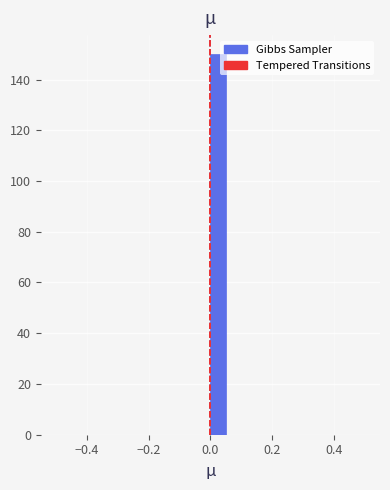

Read against the x-axis, roughly where is the centre of the tallest bar?

0.02